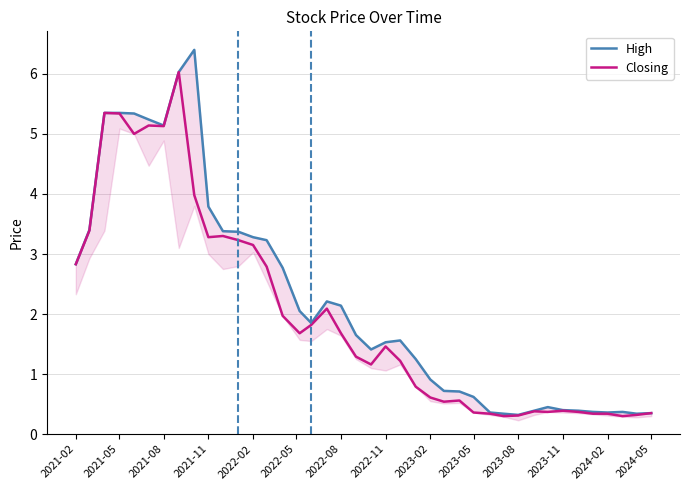

True or false: Closing has a value of 0.1 at 2023-05.

False